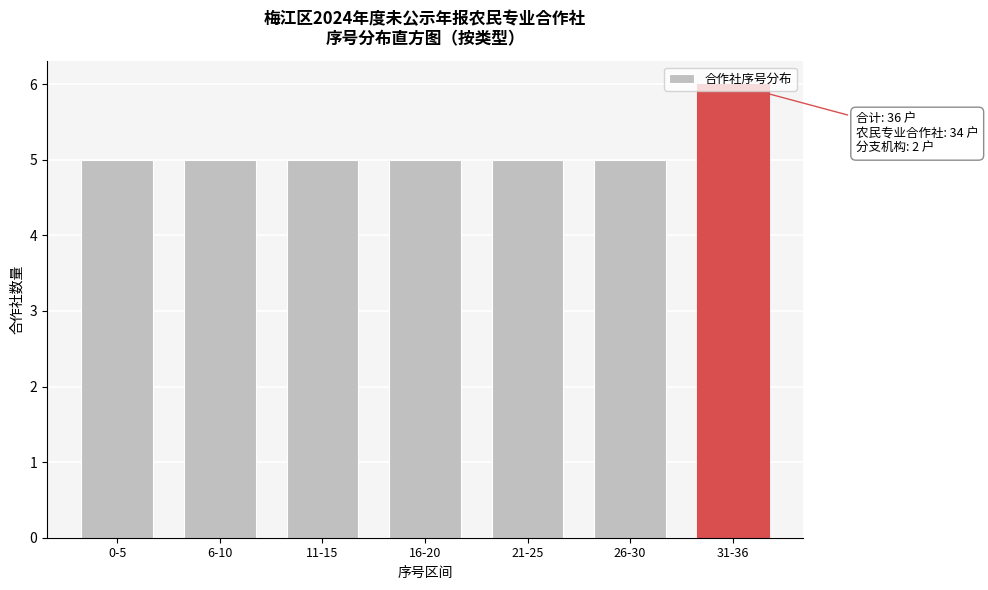

What is the label of the 5th bar from the right?

11-15